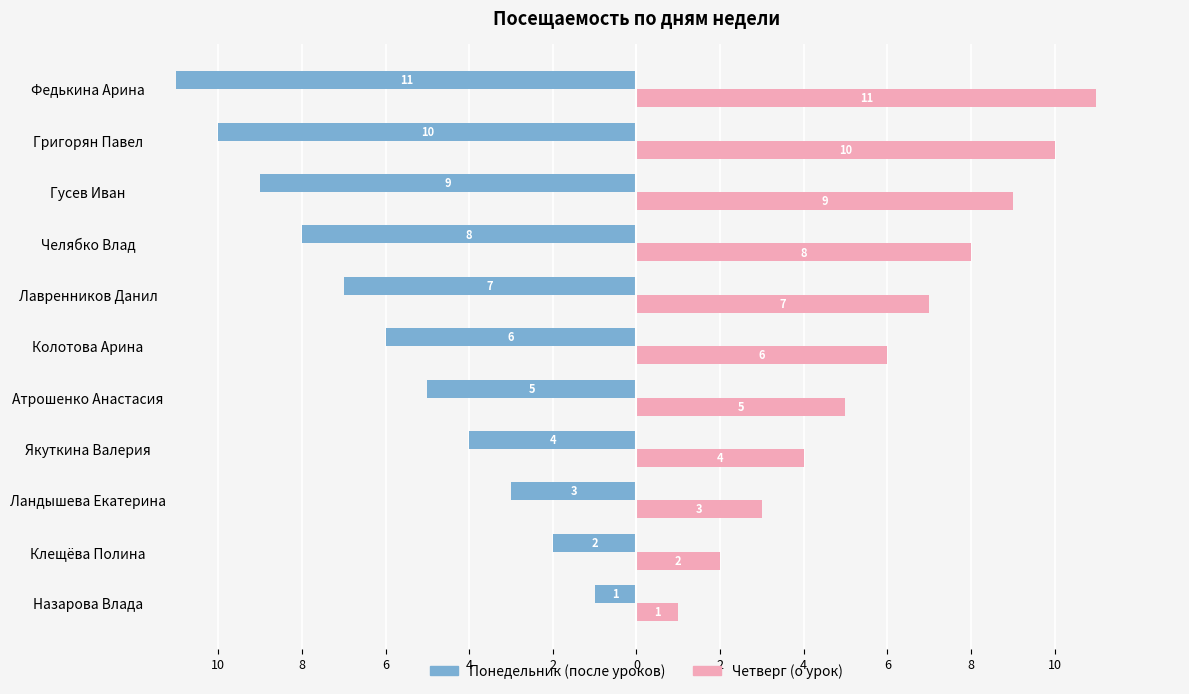

What is the minimum value for Четверг (о урок)?

1